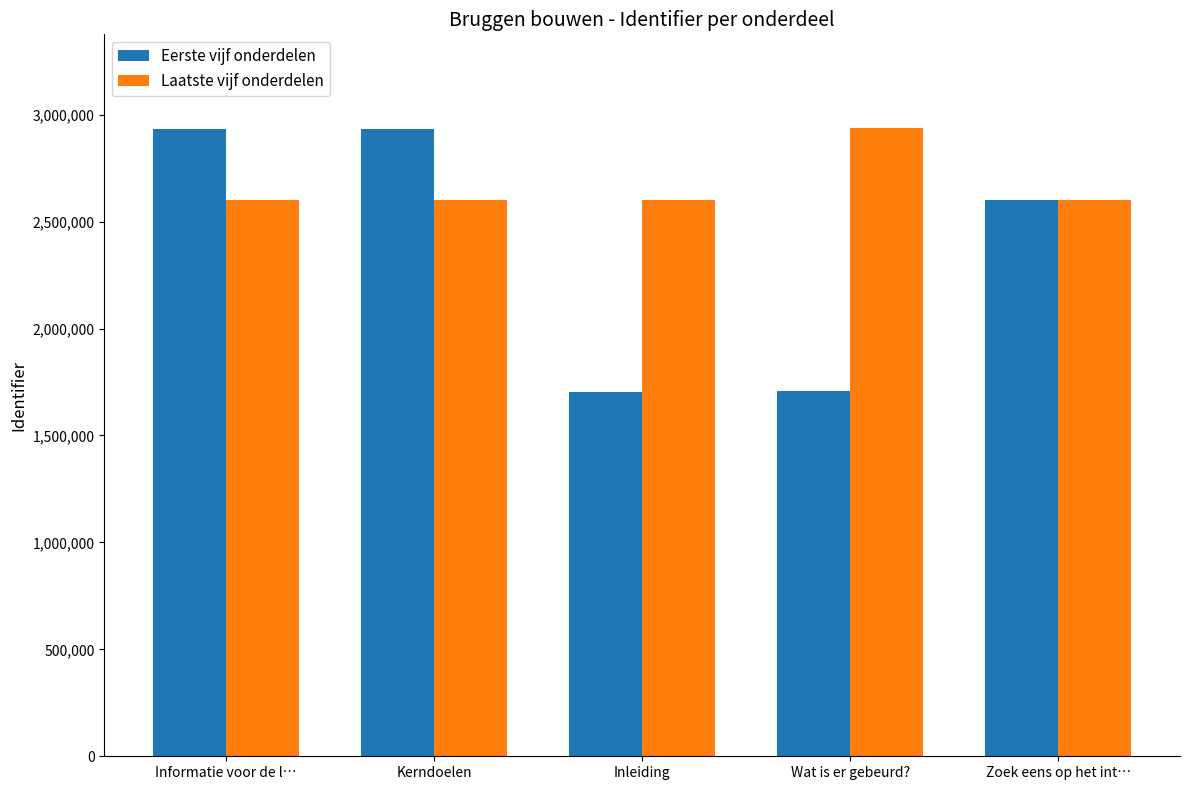

At Inleiding, list the series in order from largest to smallest.

Laatste vijf onderdelen, Eerste vijf onderdelen